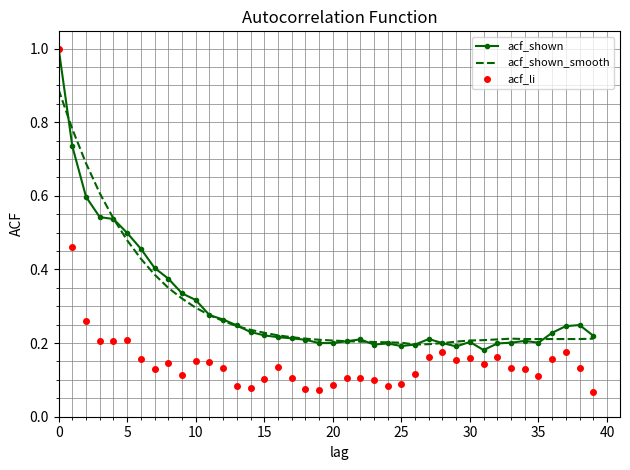

What is the highest value of the acf_shown series?

1.0